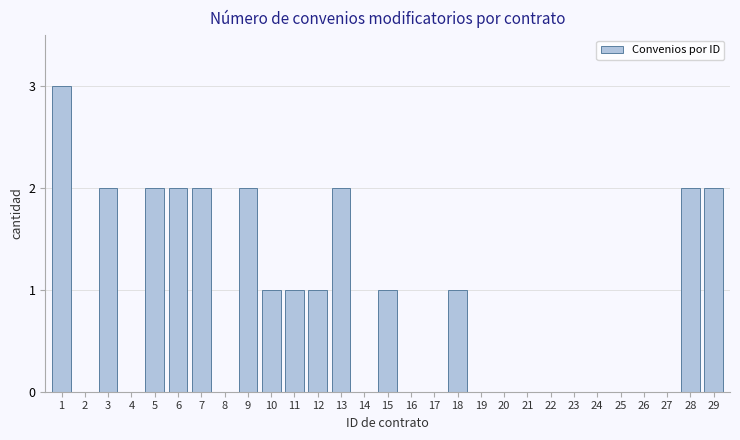

Reading left to right, what are all the values shown in this chart?

1=3	2=0	3=2	4=0	5=2	6=2	7=2	8=0	9=2	10=1	11=1	12=1	13=2	14=0	15=1	16=0	17=0	18=1	19=0	20=0	21=0	22=0	23=0	24=0	25=0	26=0	27=0	28=2	29=2